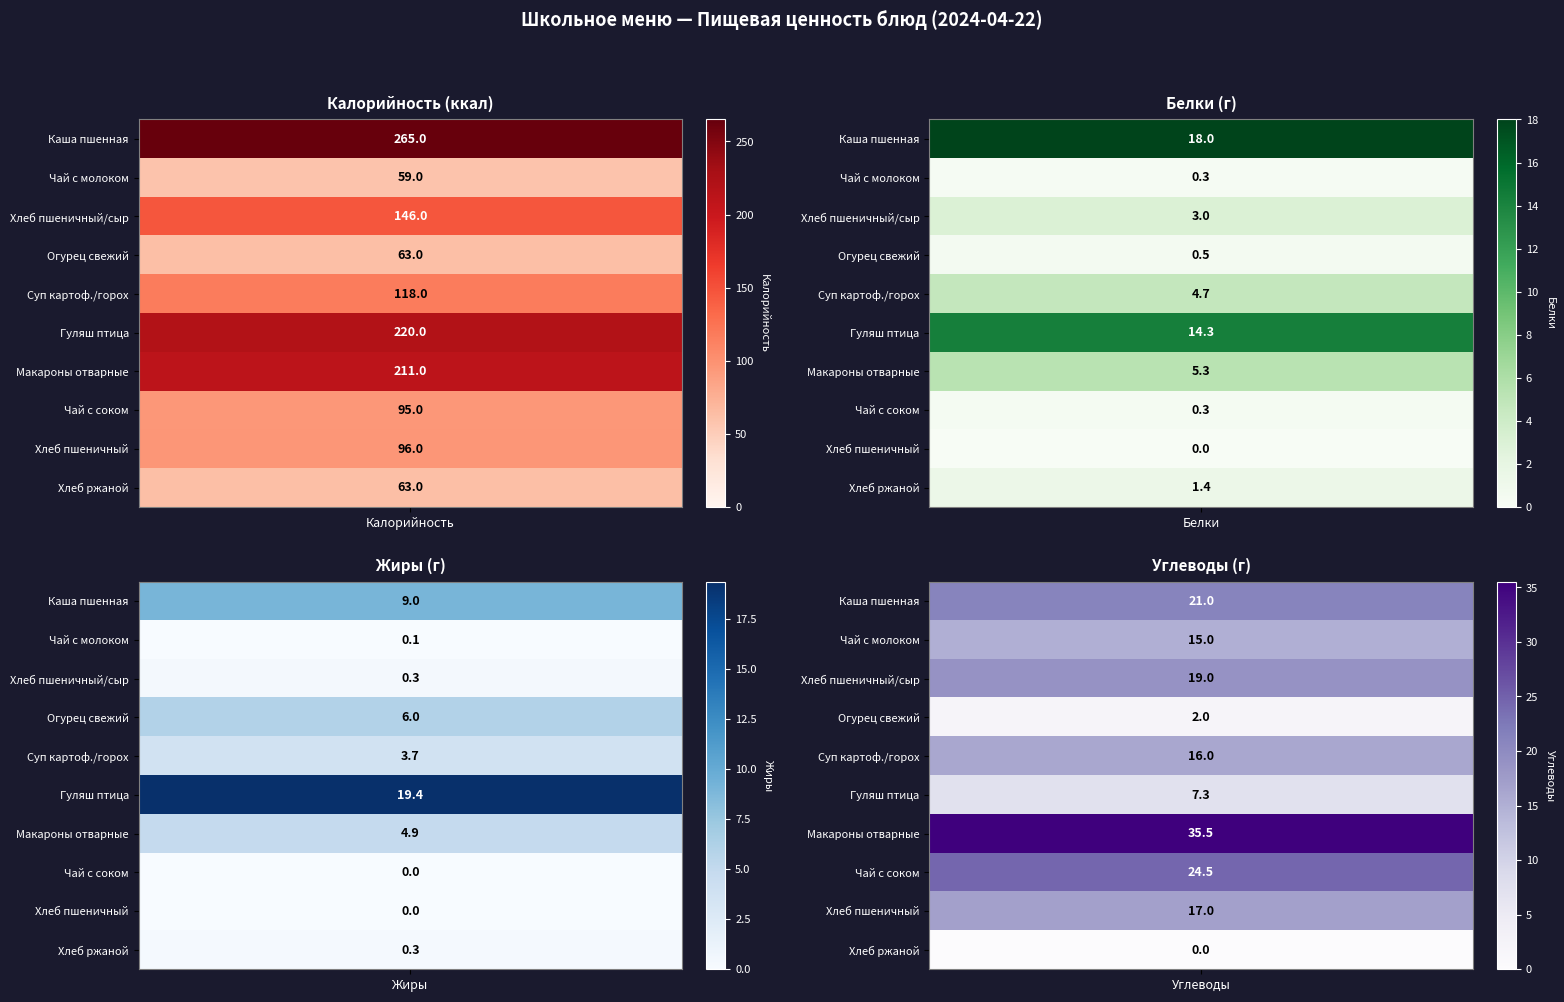

At which category is the sum across all series the highest?

Калорийность